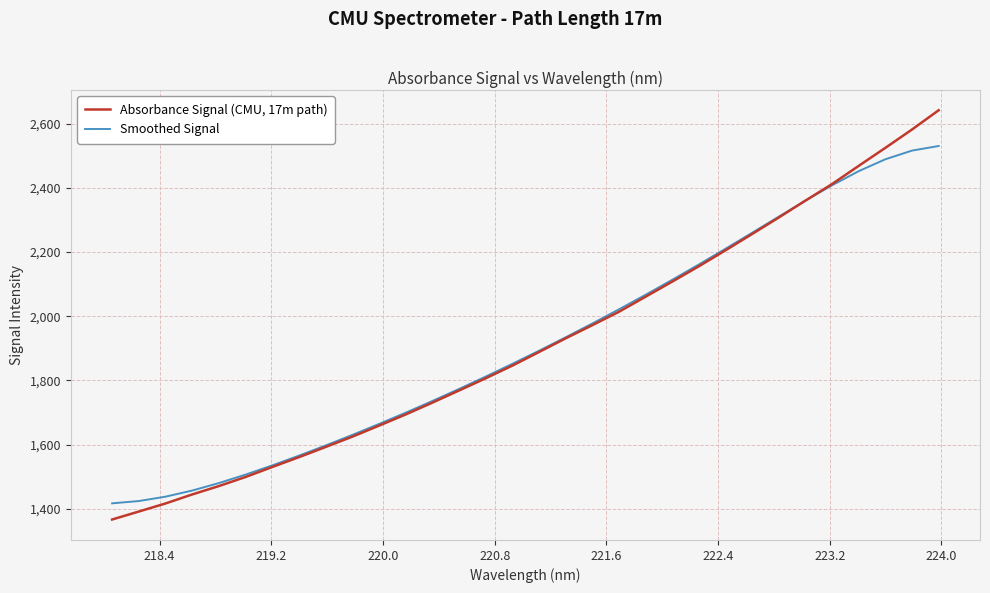

List the series in order of their peak value, lowest first.

Smoothed Signal, Absorbance Signal (CMU, 17m path)